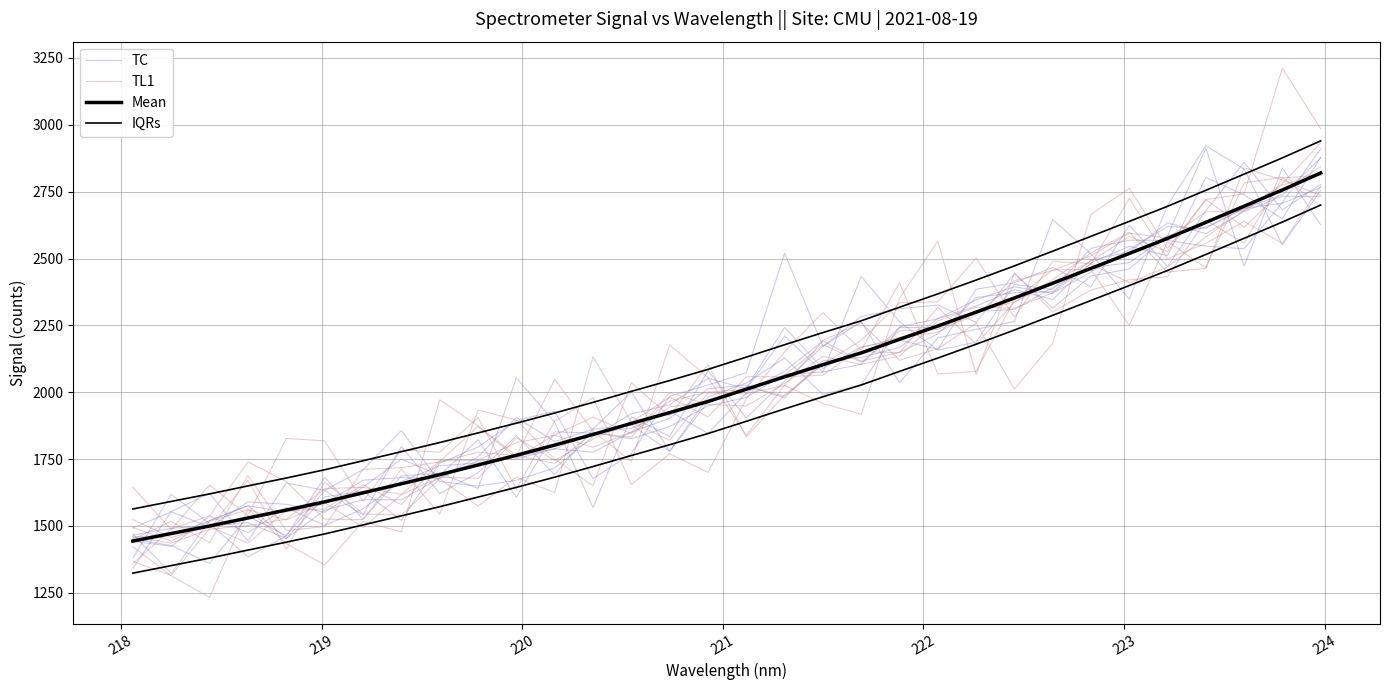

True or false: TL1 has a value of 2775.7 at 222.

False